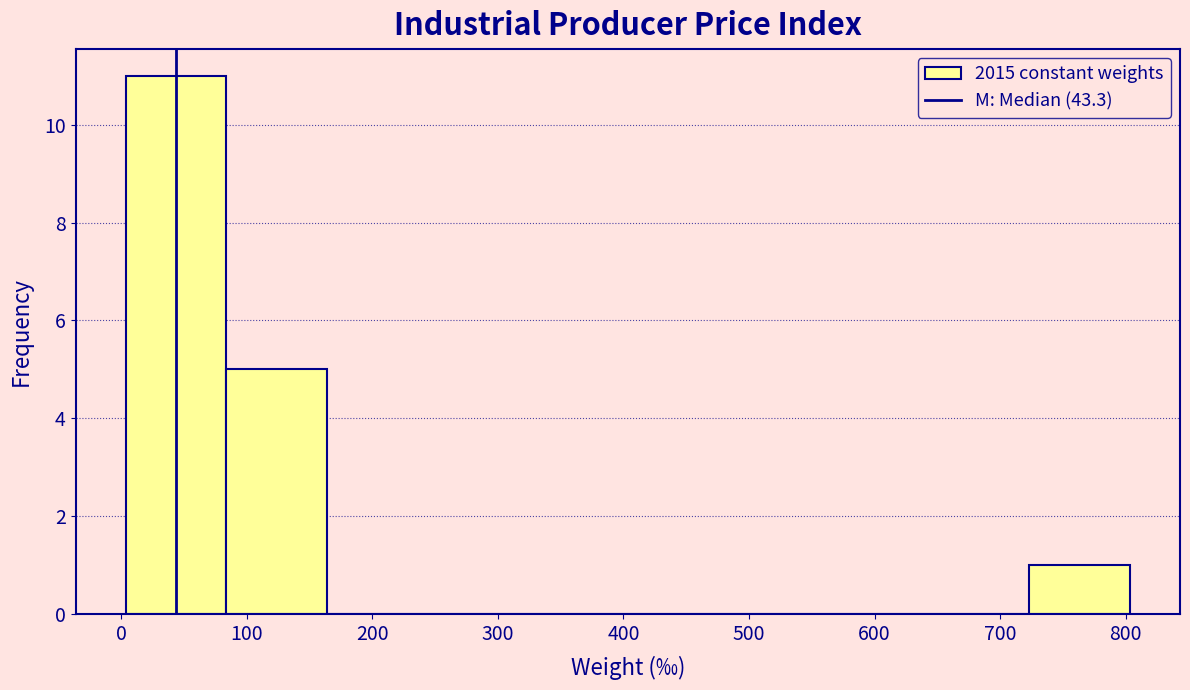

Which range on the x-axis has the tallest bar?

0 to 80